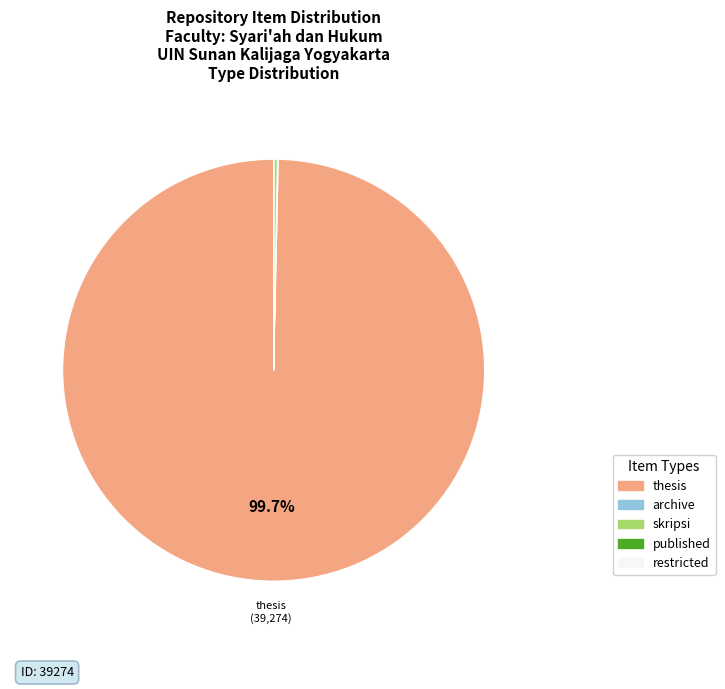

Is there a majority slice in this chart?

Yes